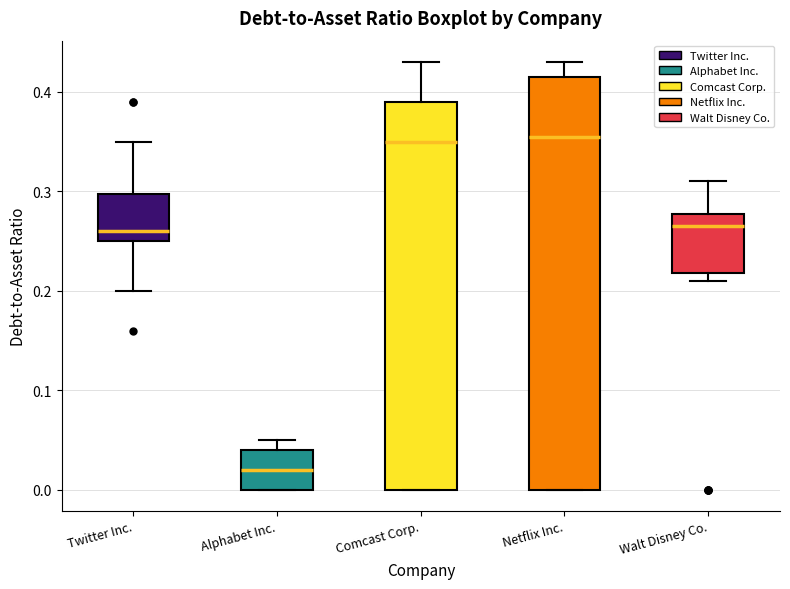

Where does the median line of the box for Twitter Inc. sit on the y-axis? The values are not printed on the chart, so give them approximately, as read against the axis.

0.26